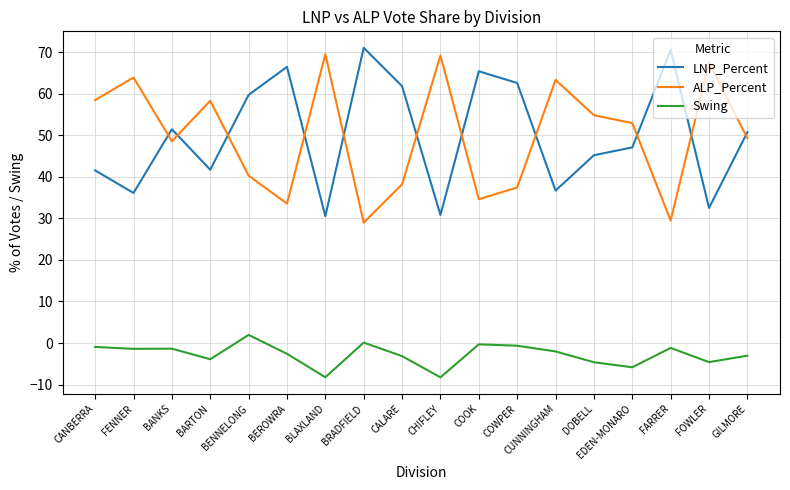

Rank the series by their maximum value, from lowest to highest.

Swing, ALP_Percent, LNP_Percent